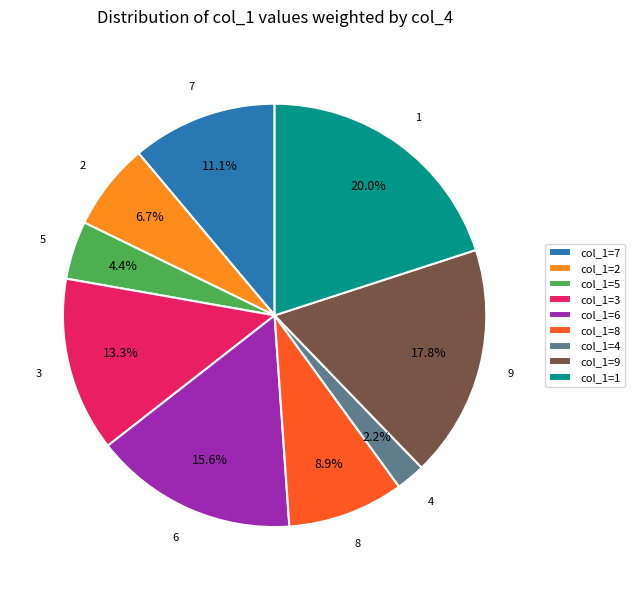

What portion of the pie excludes col_1=6?

84.4%